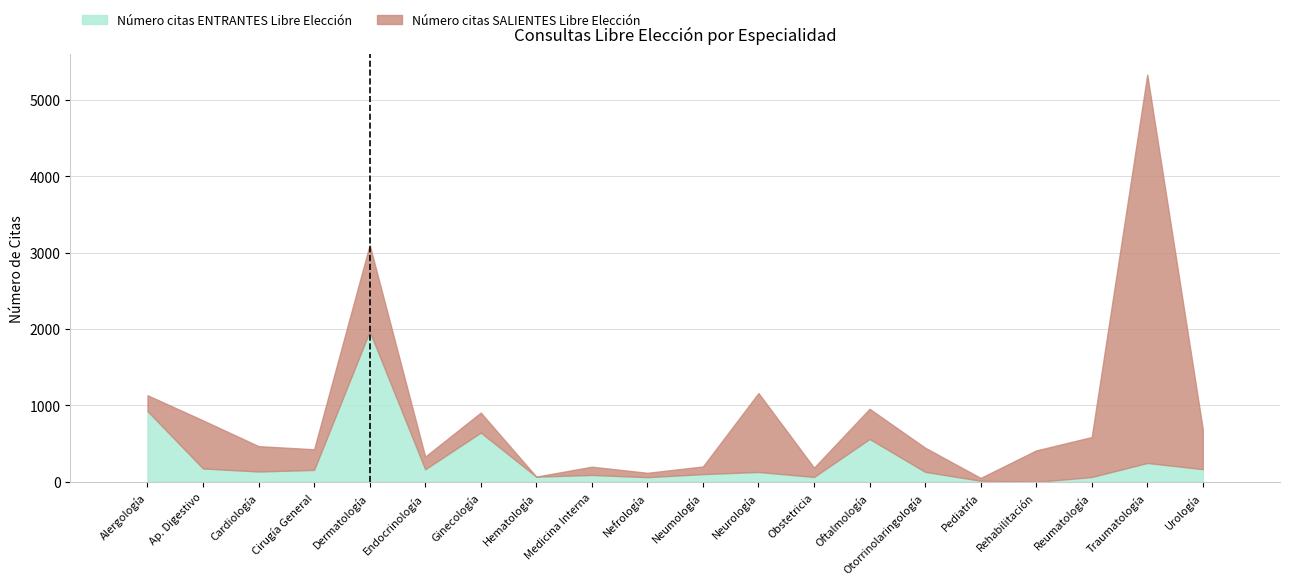

List the labels in order of value, largest first.

Dermatología, Alergología, Ginecología, Oftalmología, Traumatología, Ap. Digestivo, Urología, Endocrinología, Cirugía General, Cardiología, Otorrinolaringología, Neurología, Neumología, Medicina Interna, Hematología, Obstetricia, Reumatología, Nefrología, Pediatría, Rehabilitación